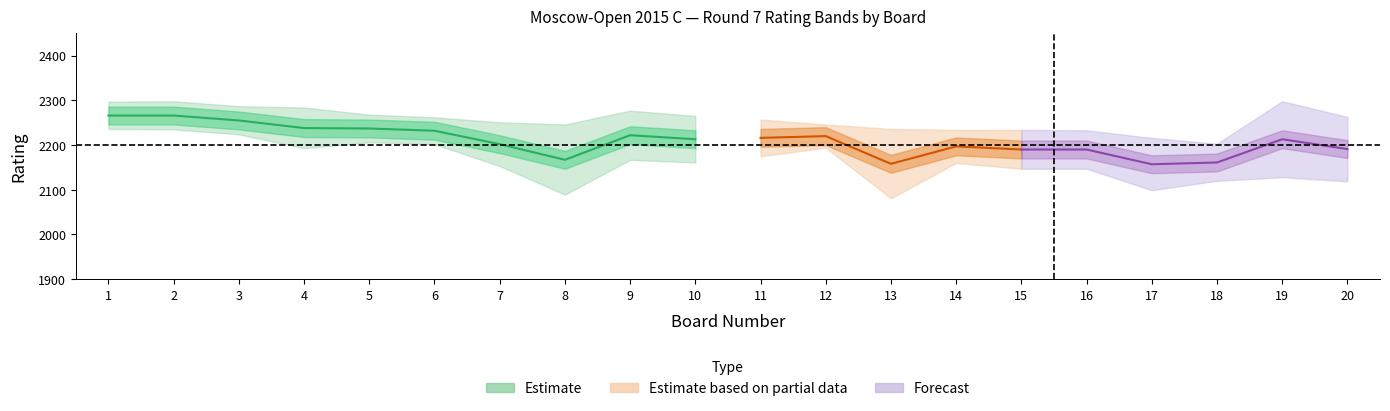

What is the total value across all series at 17?

6489